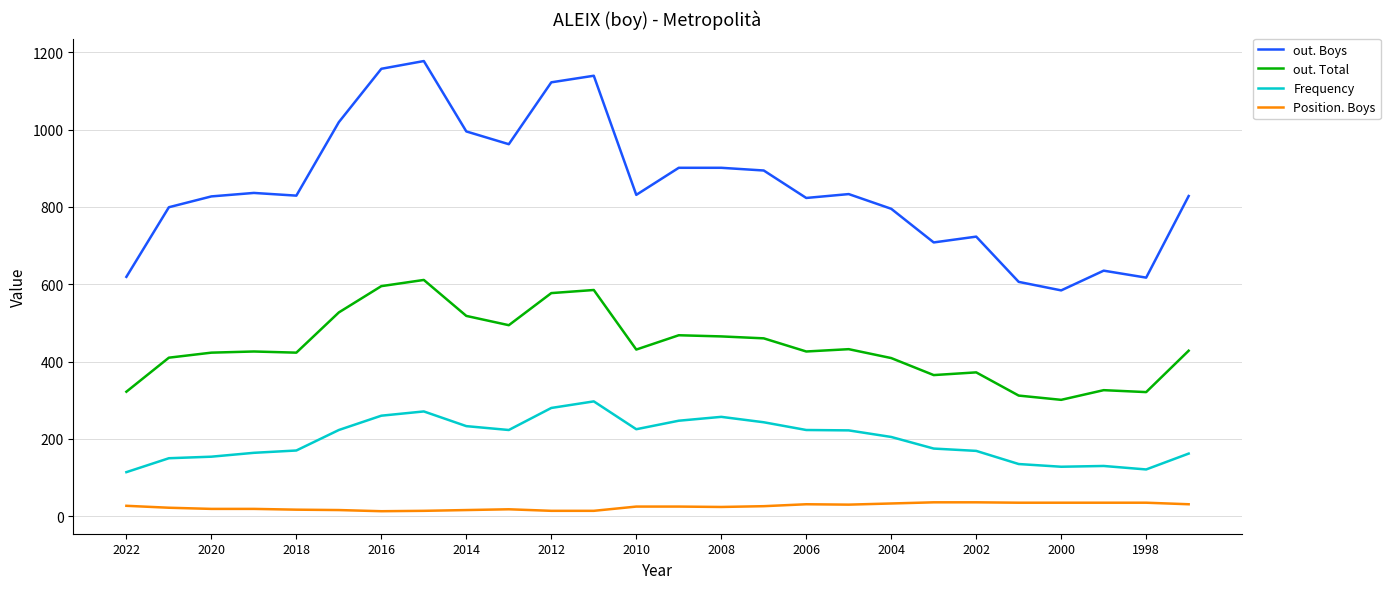

List the series in order of their overall mean, highest first.

out. Boys, out. Total, Frequency, Position. Boys